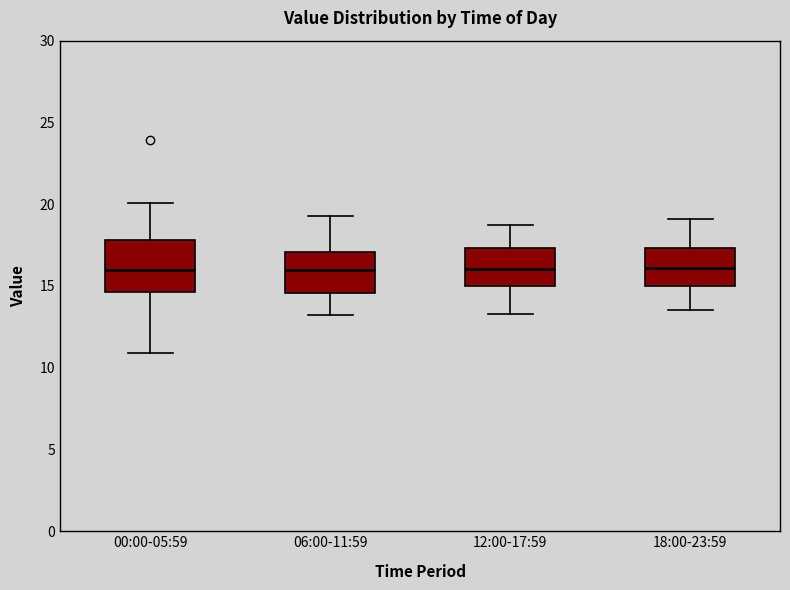

Reading left to right, transcribe this box plot: for each box, give where its median line is, the range the box spans, and where its two whiskers end, as read against the y-axis. The values are not printed on the chart, so give them approximately, as read against the axis.

00:00-05:59: median 16.0, box 14.5 to 18.0, whiskers 11.0 to 20.0
06:00-11:59: median 16.0, box 14.5 to 17.0, whiskers 13.0 to 19.5
12:00-17:59: median 16.0, box 15.0 to 17.5, whiskers 13.5 to 18.5
18:00-23:59: median 16.0, box 15.0 to 17.5, whiskers 13.5 to 19.0